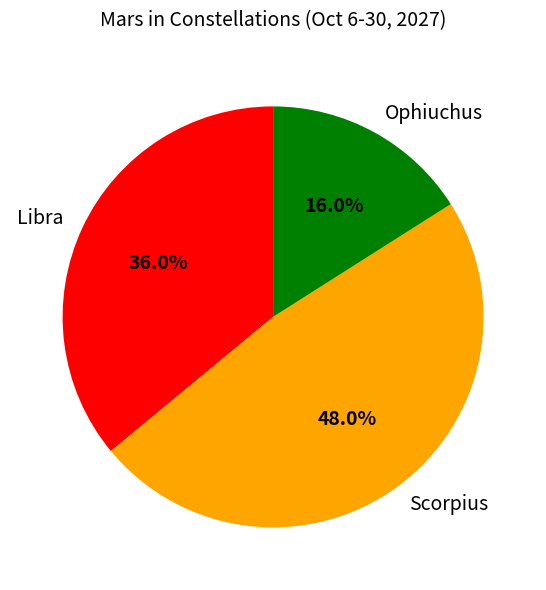

What percentage is the Libra slice, to the nearest percent?

36%